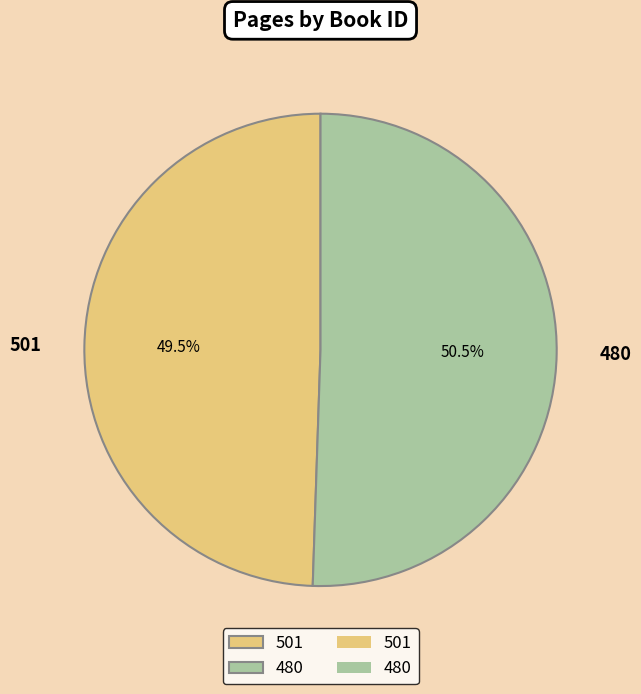

Which slice represents more than half of the pie?

480